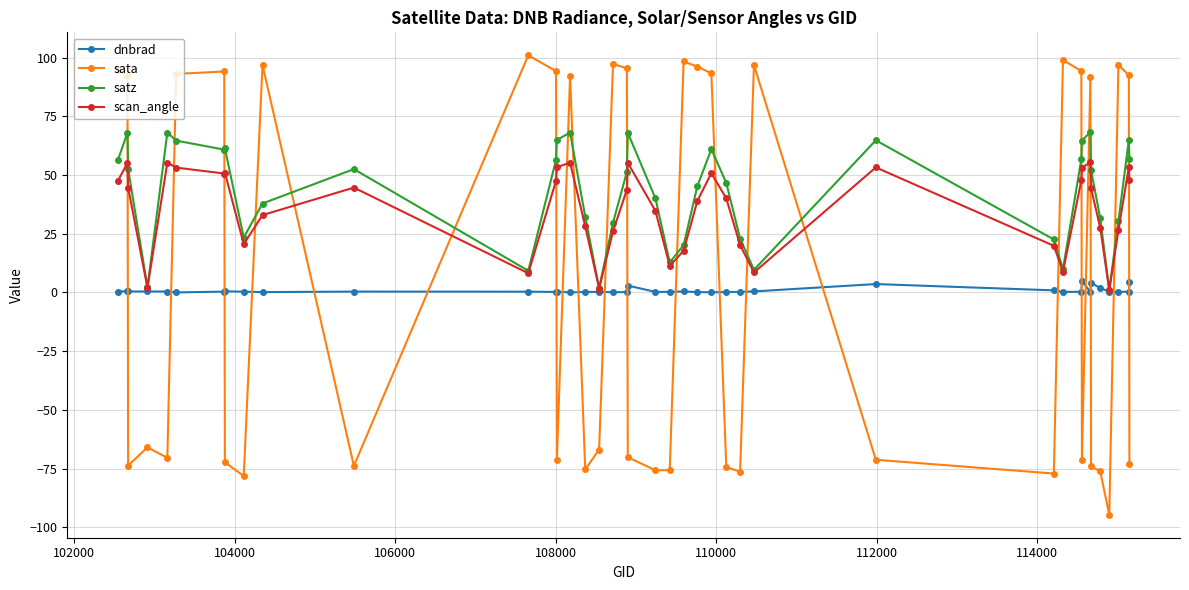

How many lines are shown in the chart?

4